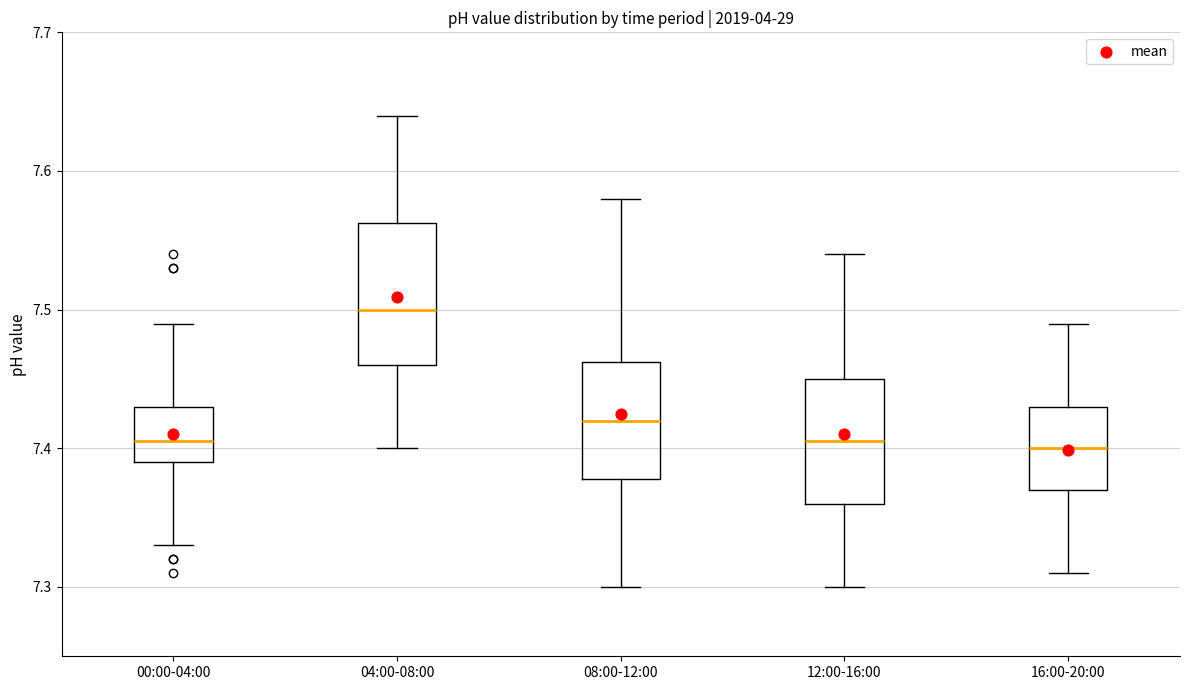

Reading left to right, read every box against the y-axis: the position of its median line, the range the box covers, and the ends of its whiskers. The values are not printed on the chart, so give them approximately, as read against the axis.

00:00-04:00: median 7.41, box 7.39 to 7.43, whiskers 7.33 to 7.49
04:00-08:00: median 7.50, box 7.46 to 7.56, whiskers 7.40 to 7.64
08:00-12:00: median 7.42, box 7.38 to 7.46, whiskers 7.30 to 7.58
12:00-16:00: median 7.41, box 7.36 to 7.45, whiskers 7.30 to 7.54
16:00-20:00: median 7.40, box 7.37 to 7.43, whiskers 7.31 to 7.49